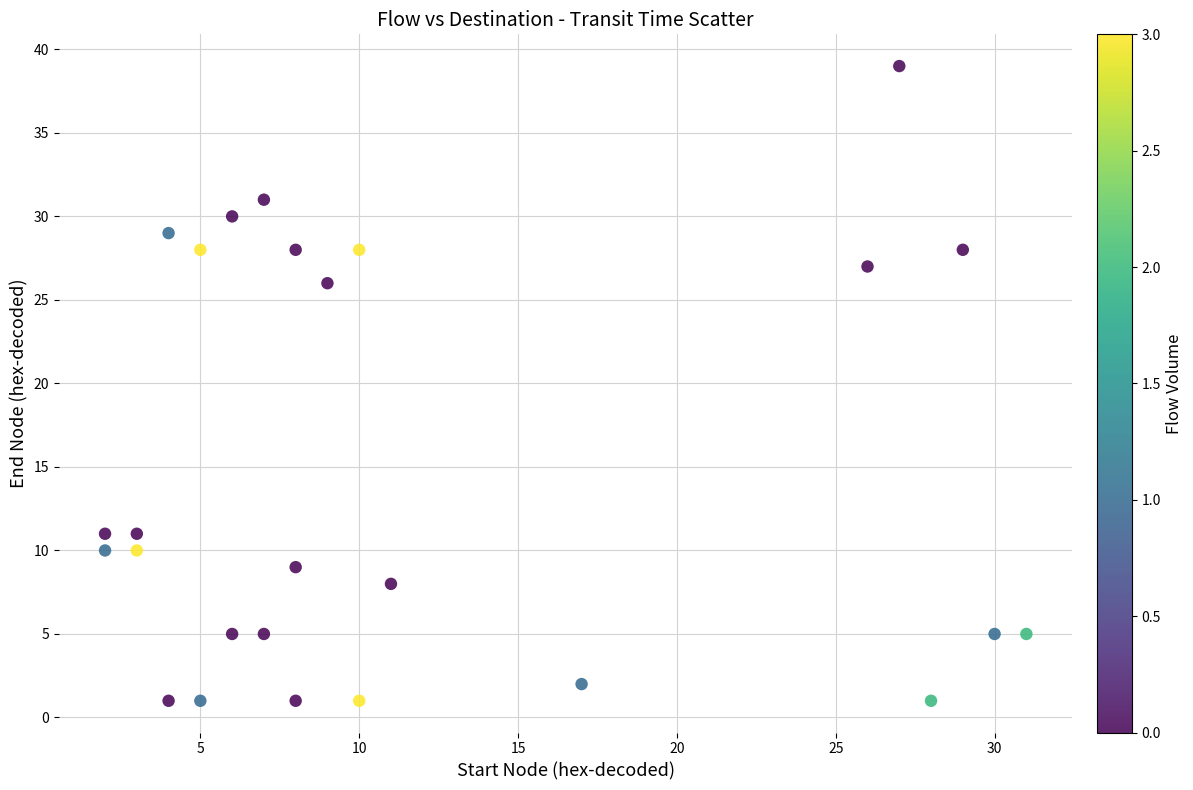

What is the range of X values (max minus min)?

29